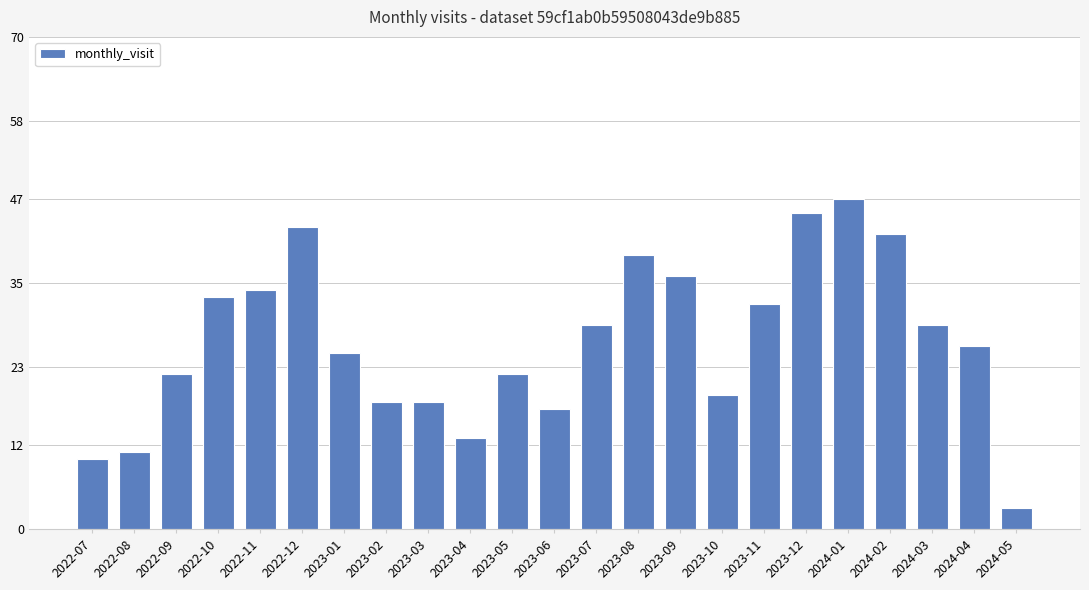

Which category has the highest value across all series?

2024-01